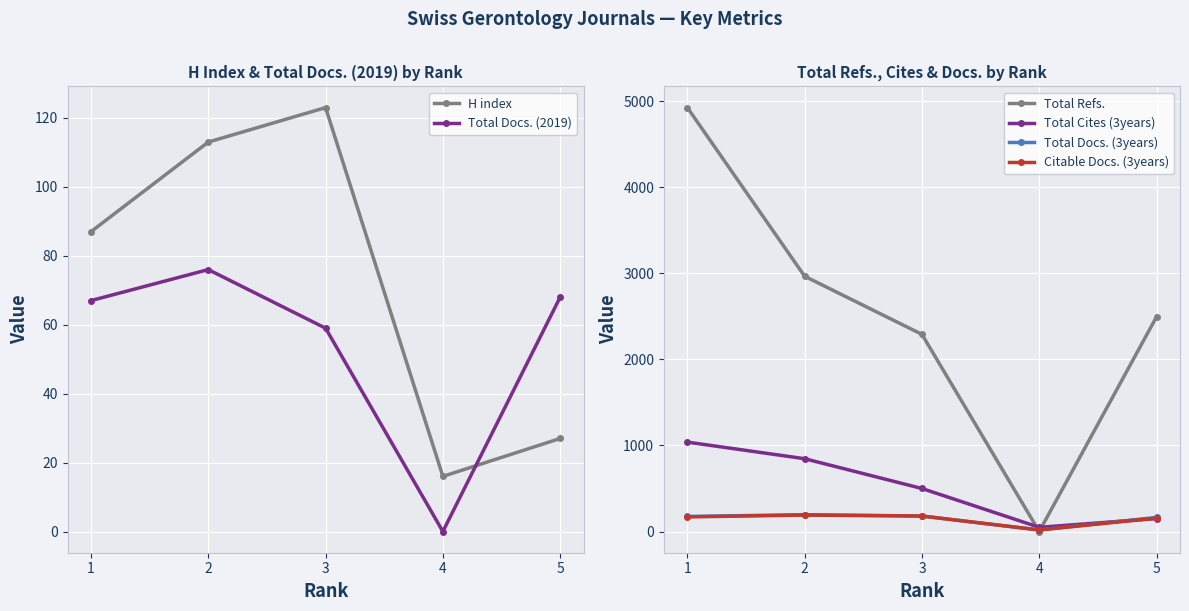

How many interior local valleys does the Total Refs. series have?

1